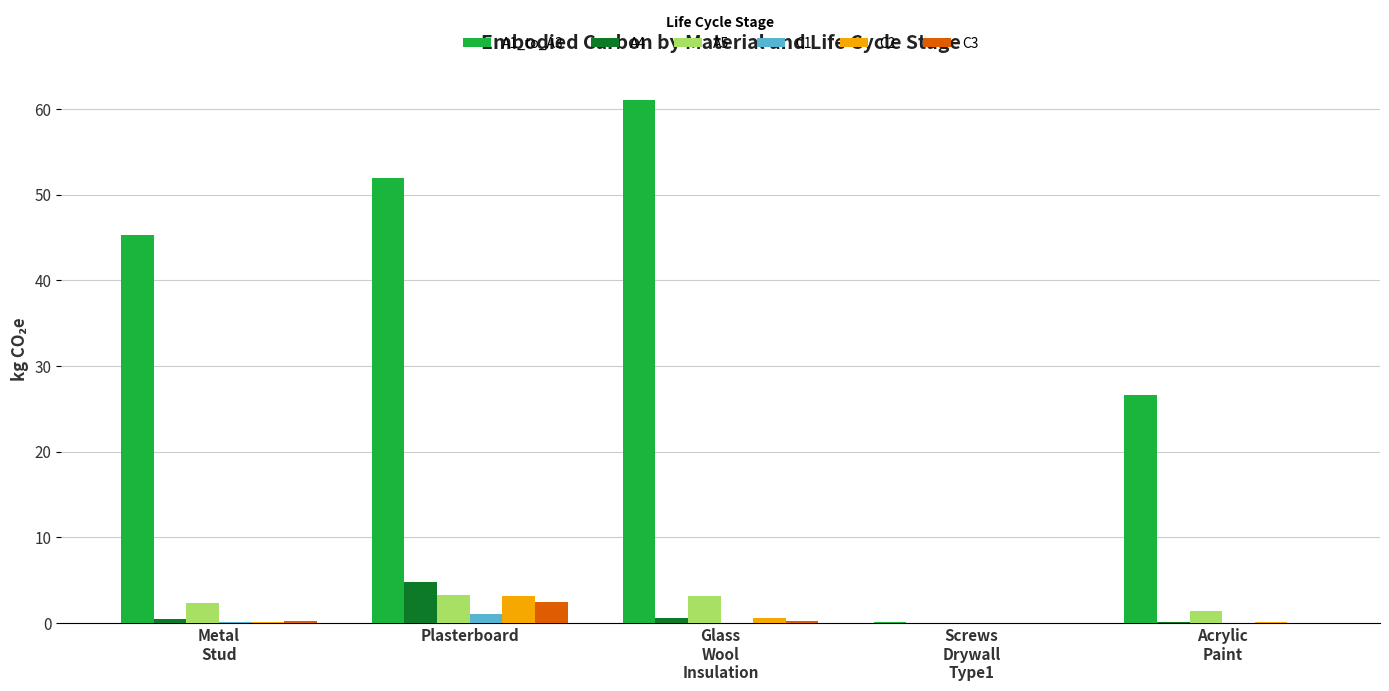

What is the maximum value for C3?

2.4